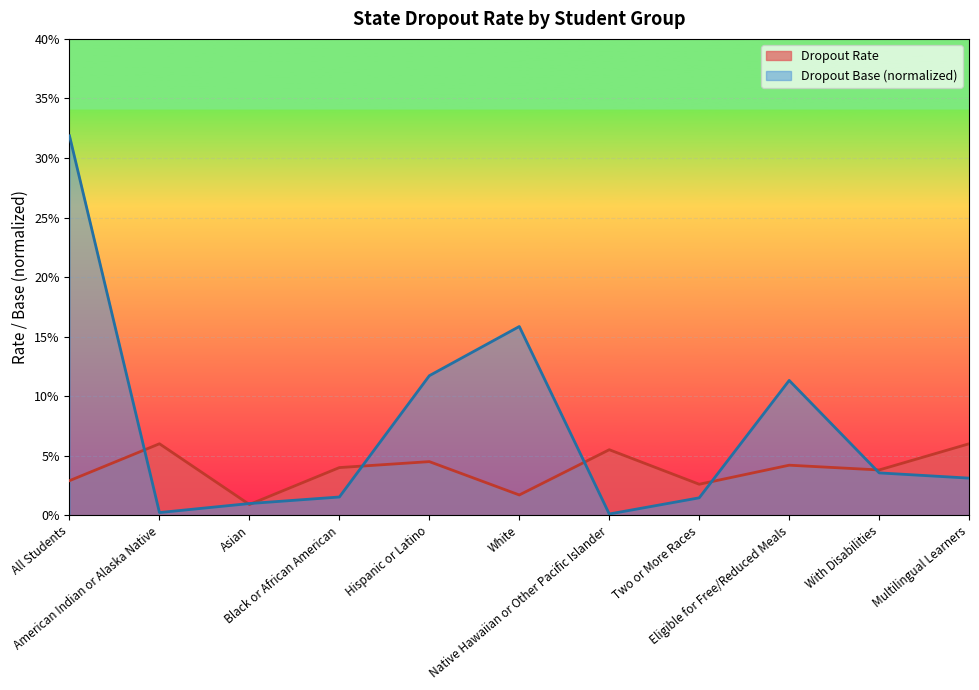

What are all the series names shown in the legend?

Dropout Rate, Dropout Base (normalized)